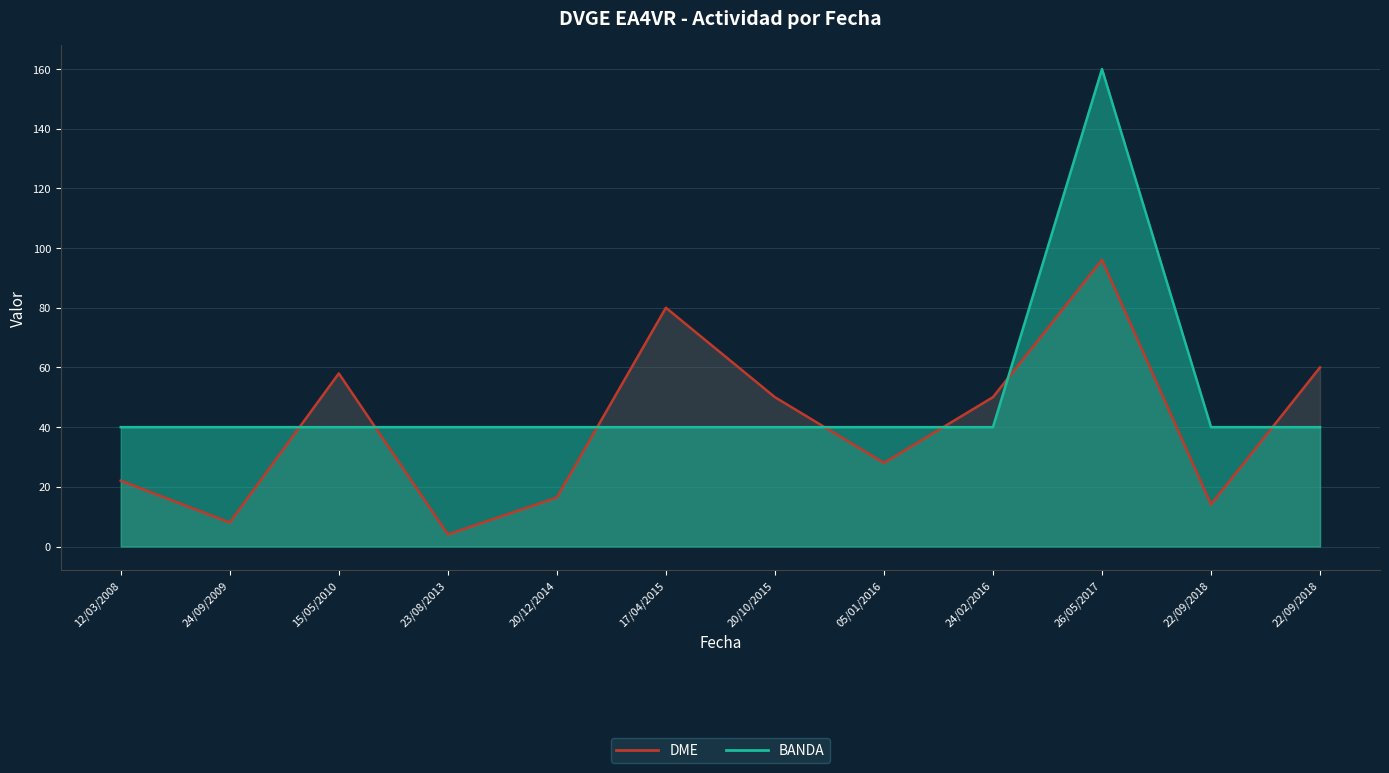

Reading right to left, list all the values displayed in this chart.

DME: 60.0	14.1	96.1	50.1	28.0	50.0	80.0	16.4	4.0	58.0	8.0	22.1
BANDA: 40.0	40.0	160.0	40.0	40.0	40.0	40.0	40.0	40.0	40.0	40.0	40.0